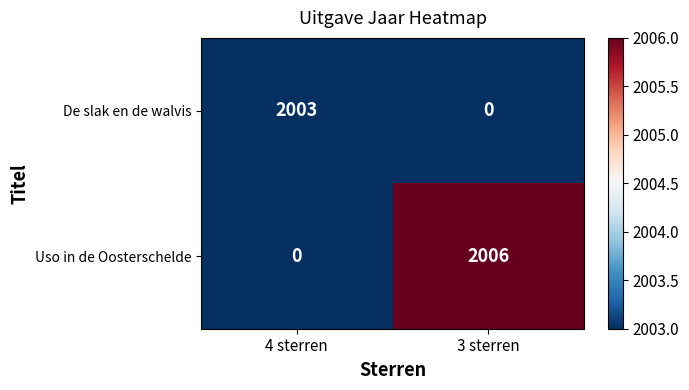

Reading left to right, what are all the values shown in this chart?

De slak en de walvis: 2003	0
Uso in de Oosterschelde: 0	2006